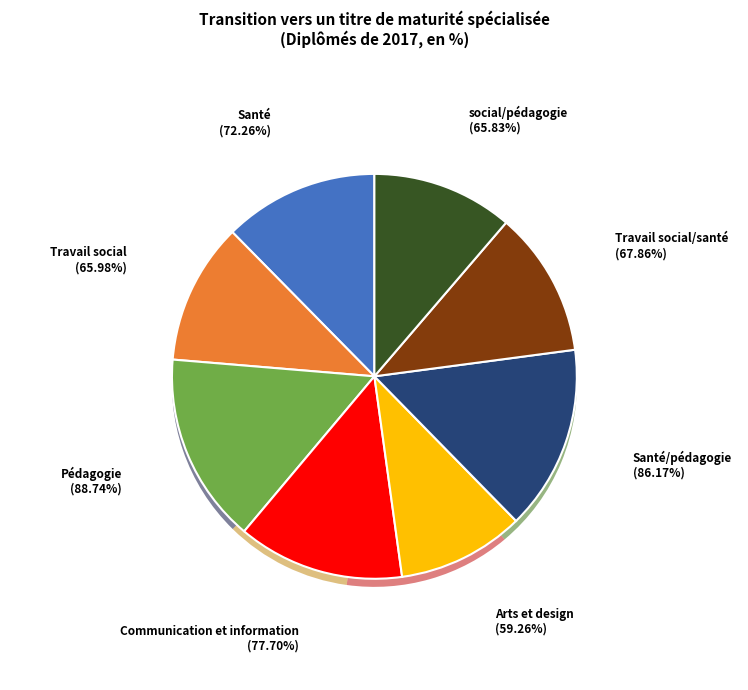

To the nearest percent, what percentage of the pie is Santé?

12%